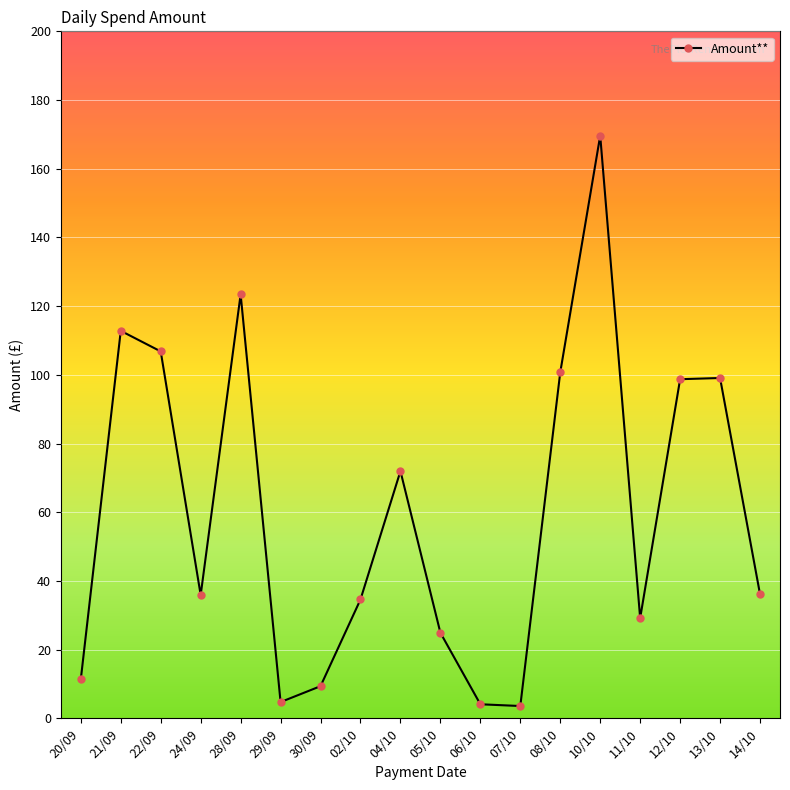

Where is the first local minimum?

24/09